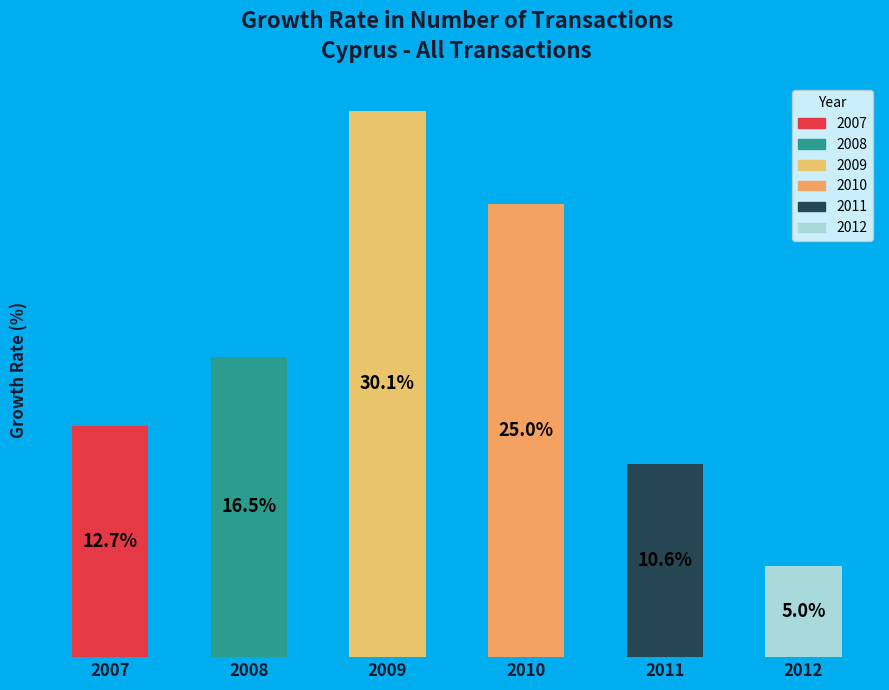

Is it true that 2012 is 5% of the pie?

True